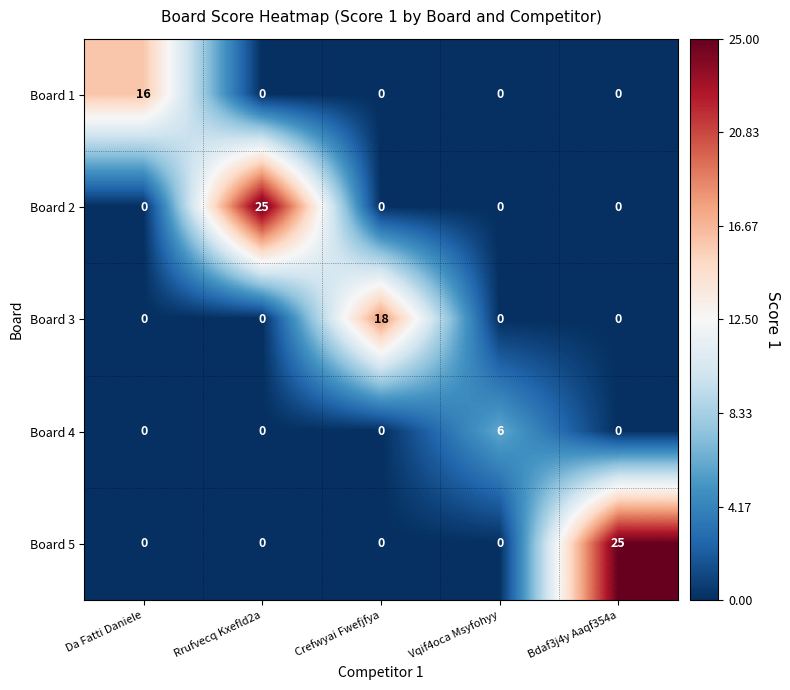

What is the spread (max minus min) of values at Crefwyai Fwefjfya?

18